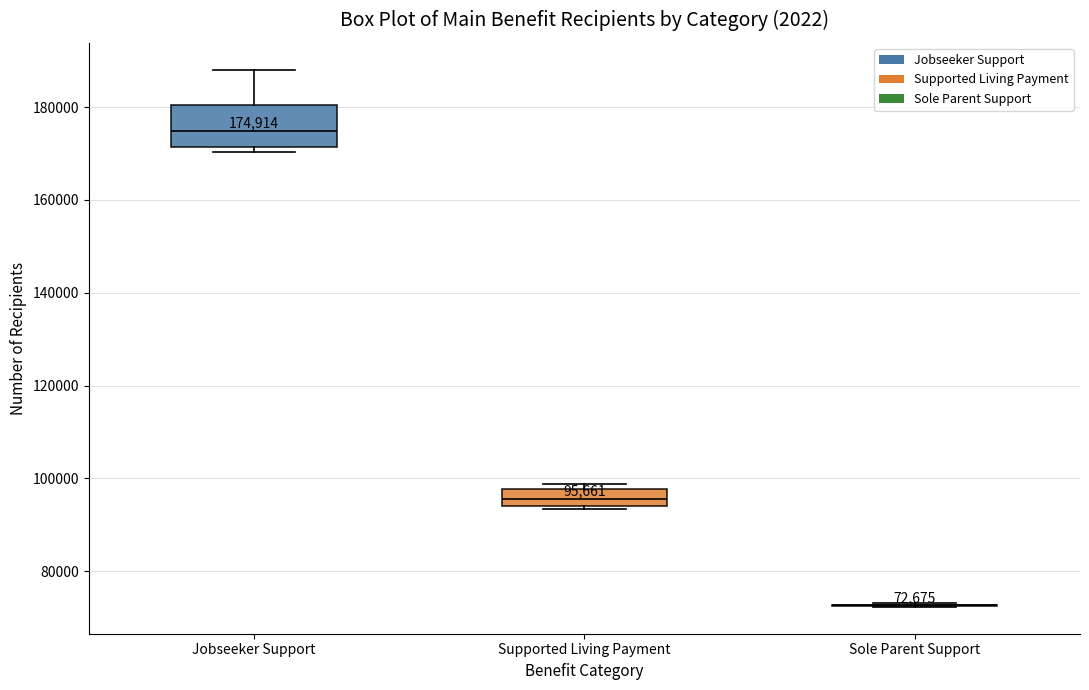

Comparing the boxes themselves (not the whiskers), which one is the tallest?

Jobseeker Support